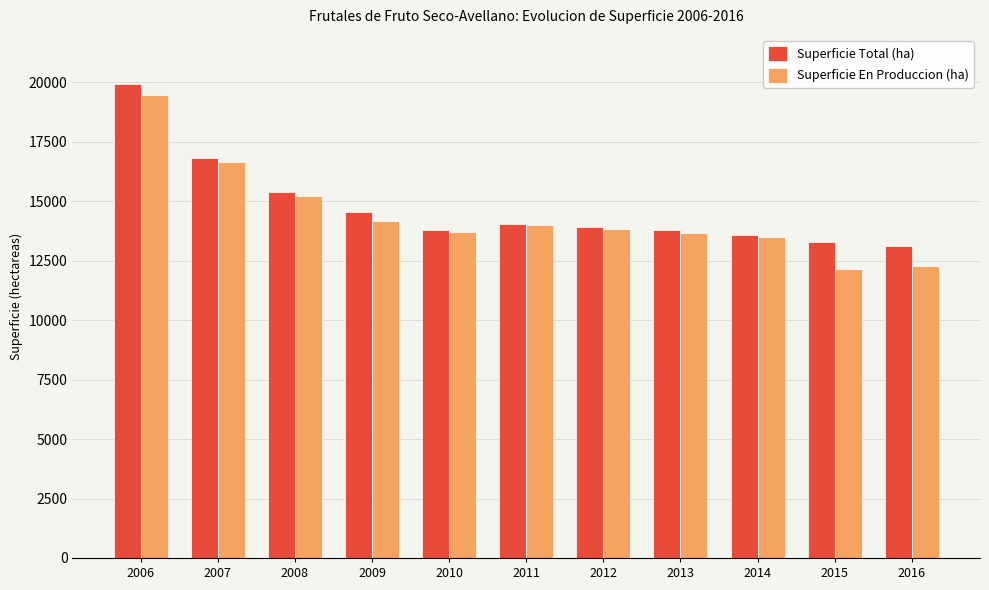

Is the value of Superficie Total (ha) at 2007 greater than the value of Superficie En Produccion (ha) at 2016?

Yes